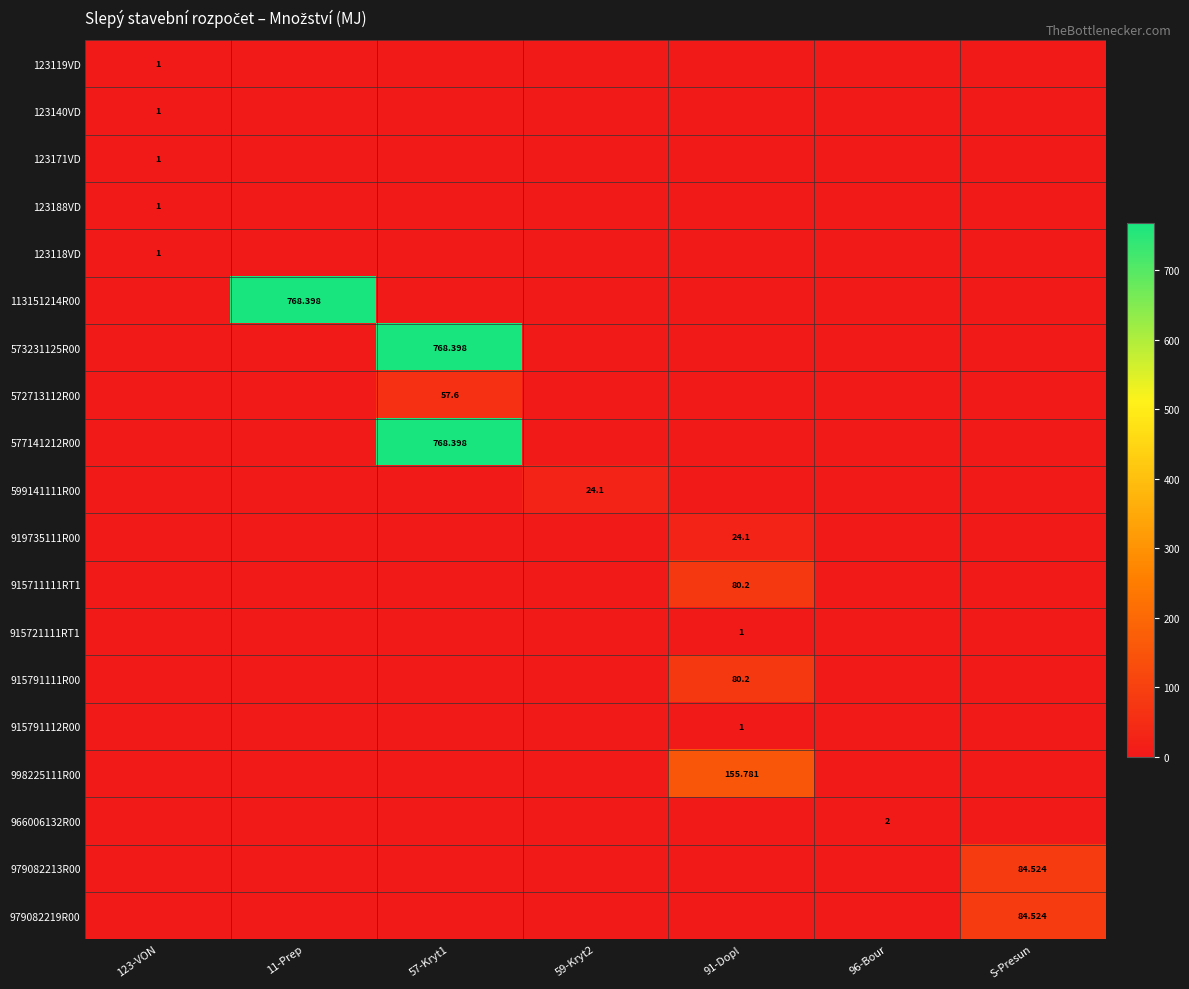

At which category is the sum across all series the highest?

57-Kryt1